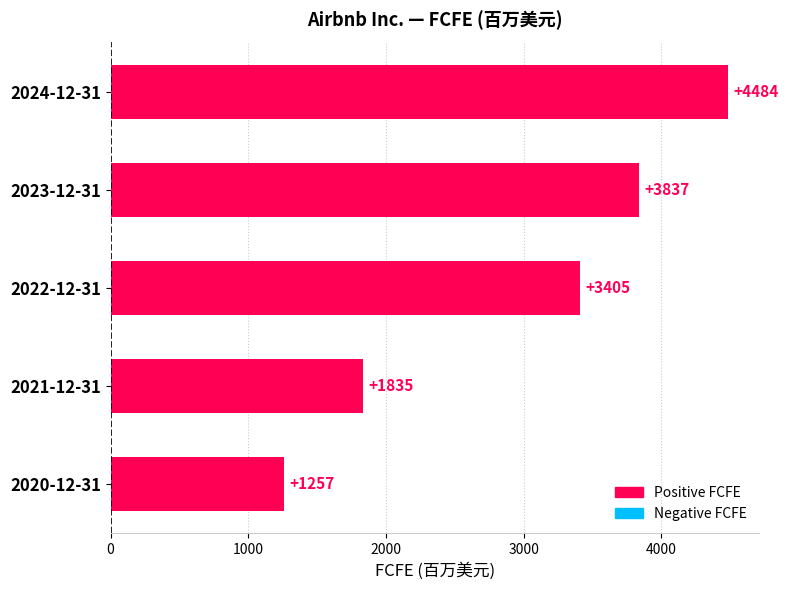

Rank the categories by value from highest to lowest.

2024-12-31, 2023-12-31, 2022-12-31, 2021-12-31, 2020-12-31